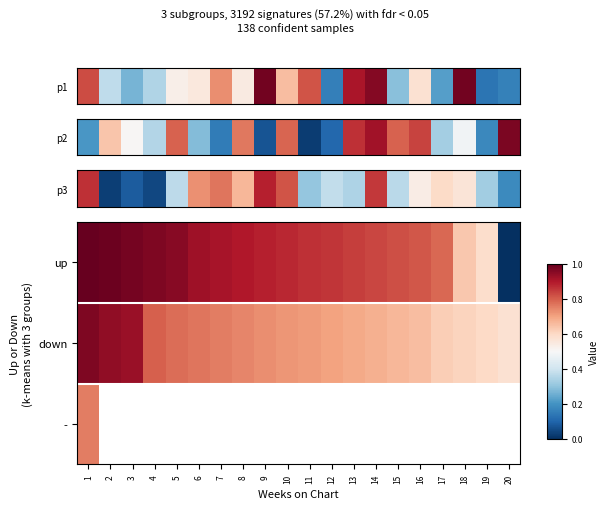

What is the approximate value of row_1 at 18?

0.6